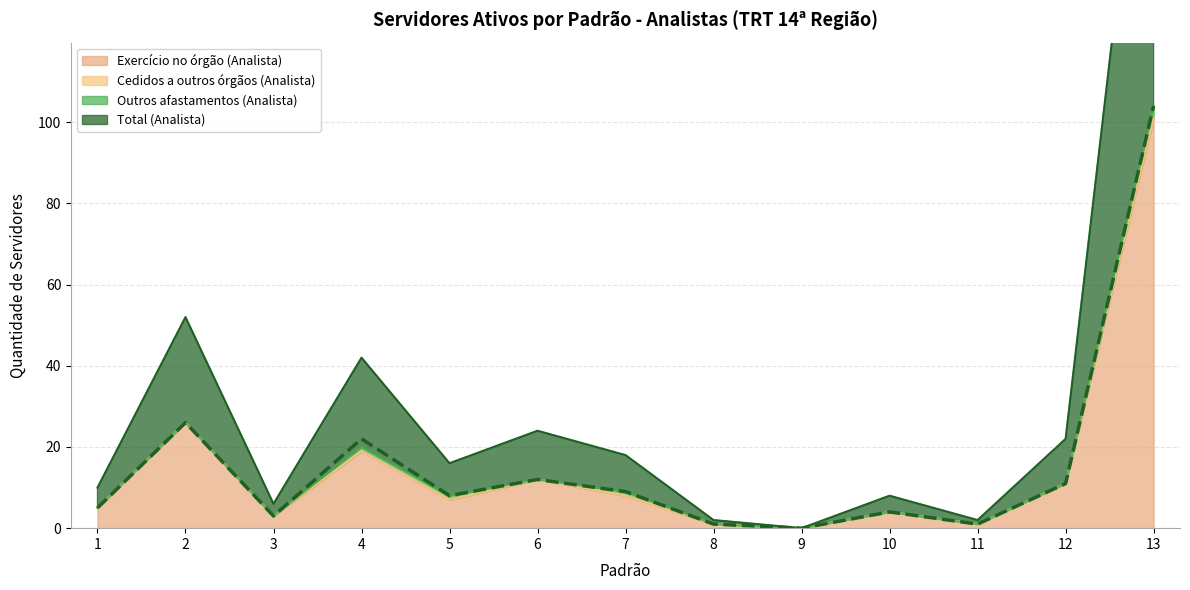

True or false: Total (Analista) and Exercício no órgão (Analista) cross at least once.

False